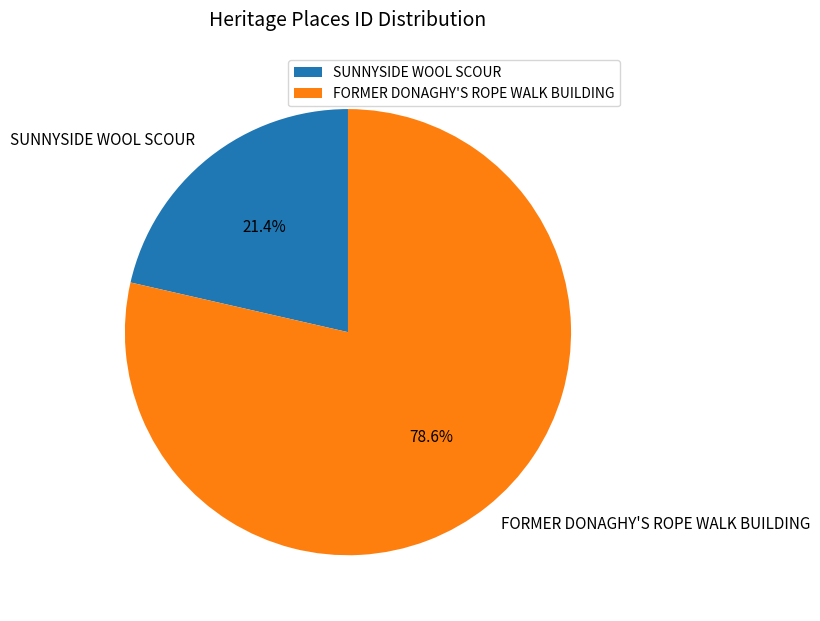

Rank the categories by value from lowest to highest.

SUNNYSIDE WOOL SCOUR, FORMER DONAGHY'S ROPE WALK BUILDING